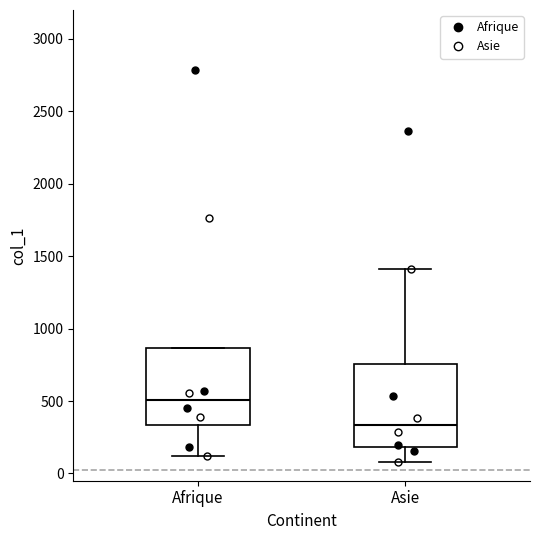

Reading left to right, read every box against the y-axis: the position of its median line, the range the box covers, and the ends of its whiskers. The values are not printed on the chart, so give them approximately, as read against the axis.

Afrique: median 500, box 350 to 850, whiskers 100 to 850
Asie: median 350, box 200 to 750, whiskers 100 to 1400